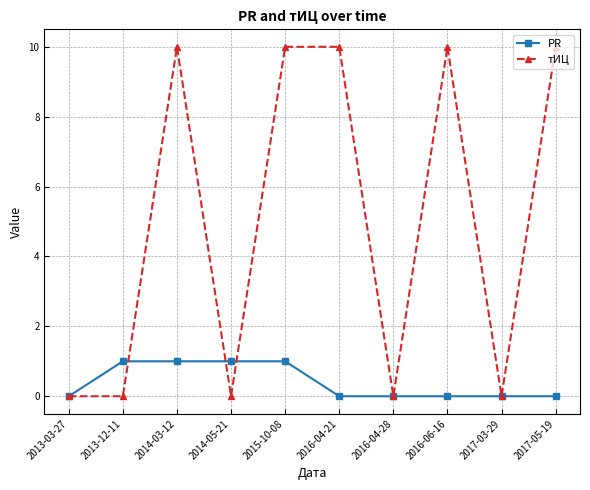

What is the label of the 9th point from the right?

2013-12-11